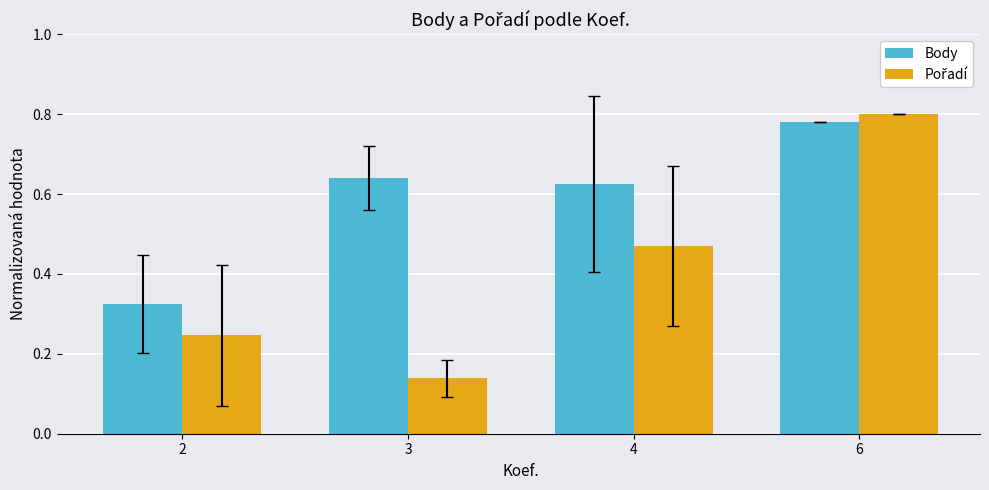

How many Body values are between 0 and 1?

4